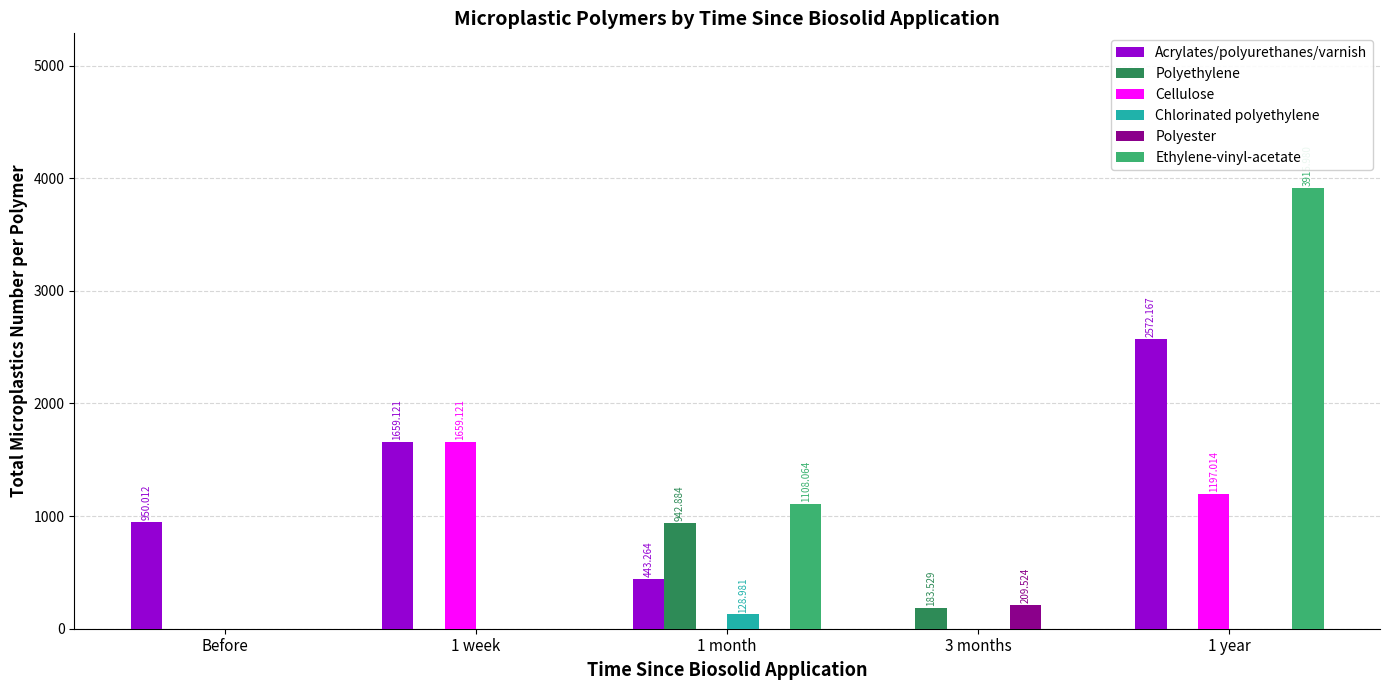

How many groups of bars are there?

5